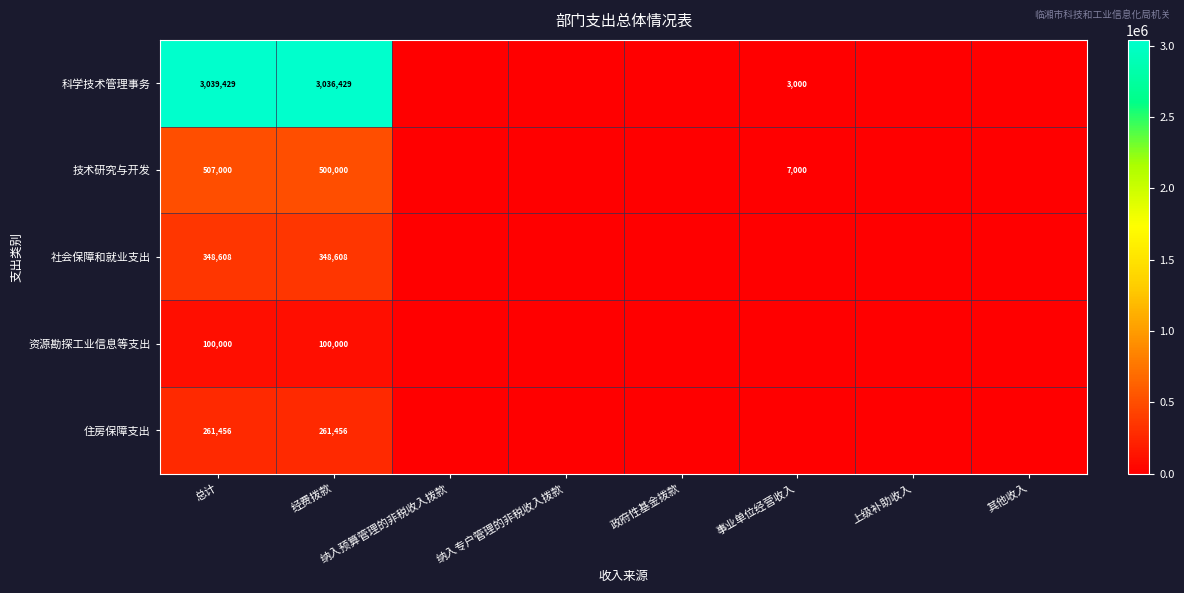

True or false: 住房保障支出 has a value of 261456 at 经费拨款.

True